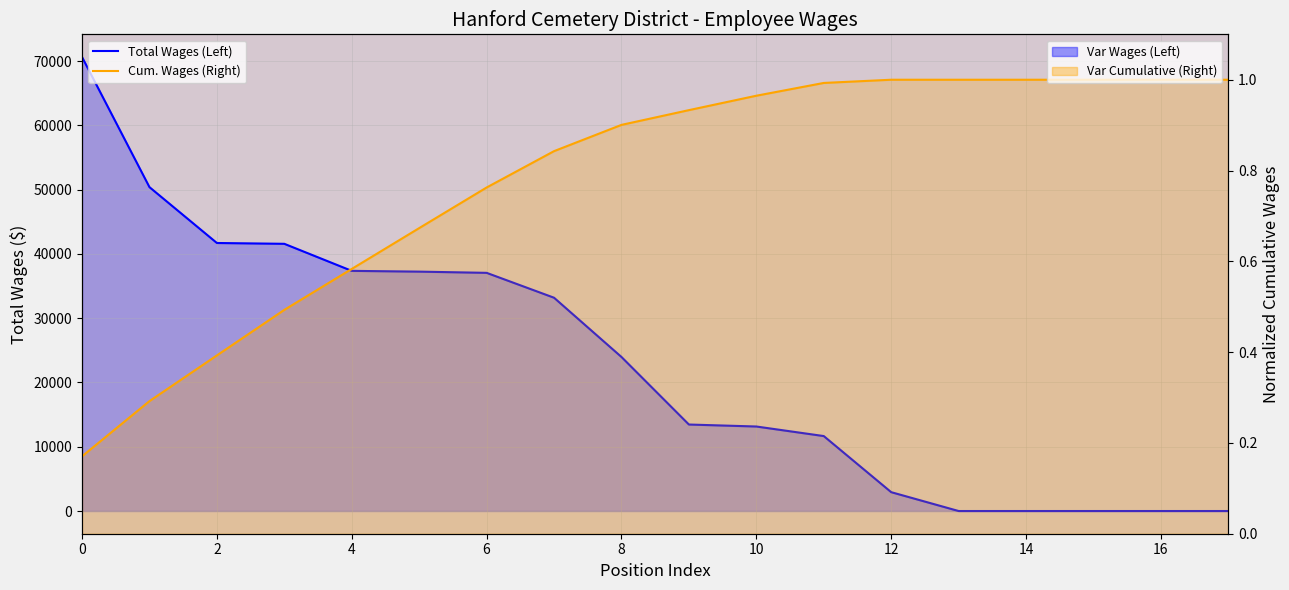

What is the label of the 8th point from the right?

10